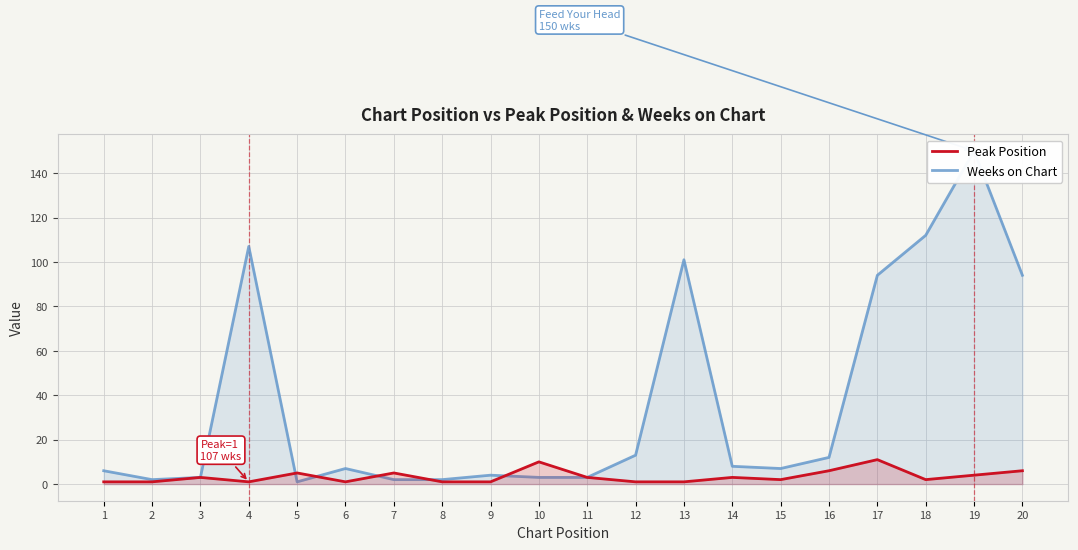

What are all the series names shown in the legend?

Peak Position, Weeks on Chart